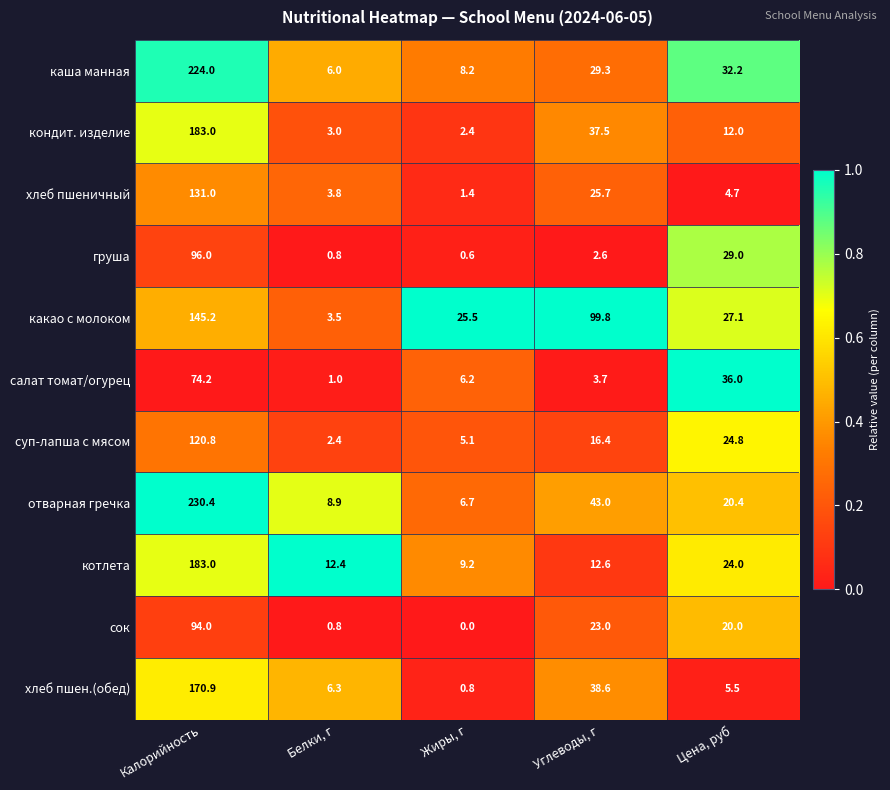

What is the total value across all series at Жиры, г?

66.1